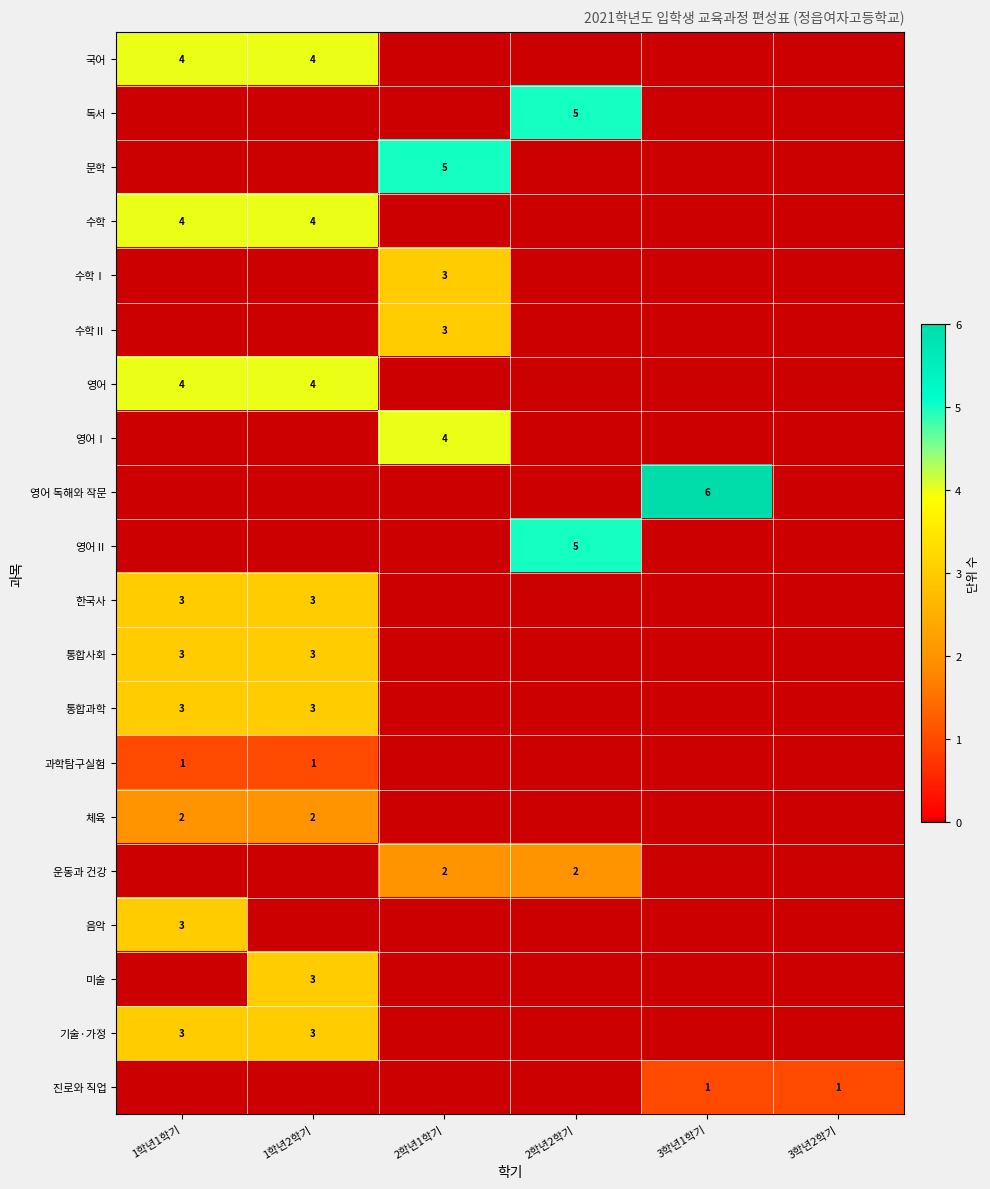

The 음악 series shows 3 at 1학년1학기. True or false?

True